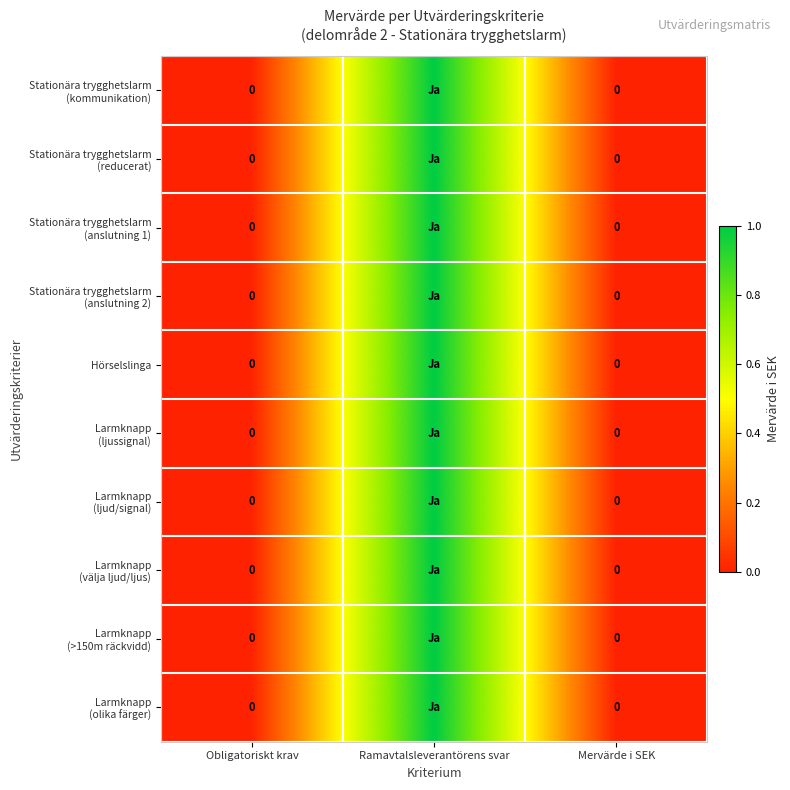

How many distinct data groups are displayed?

10